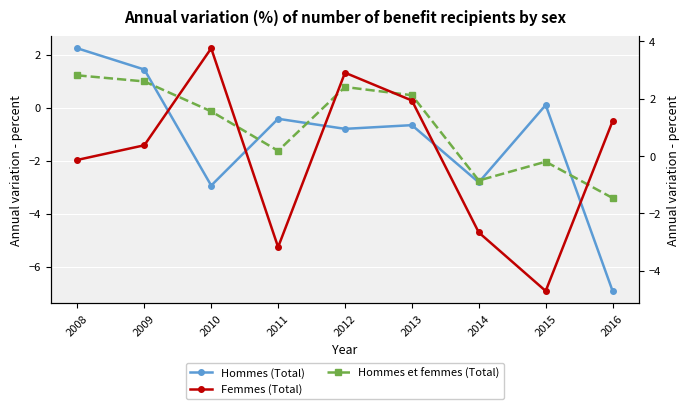

The Hommes et femmes (Total) series shows 1.2 at 2008. True or false?

True